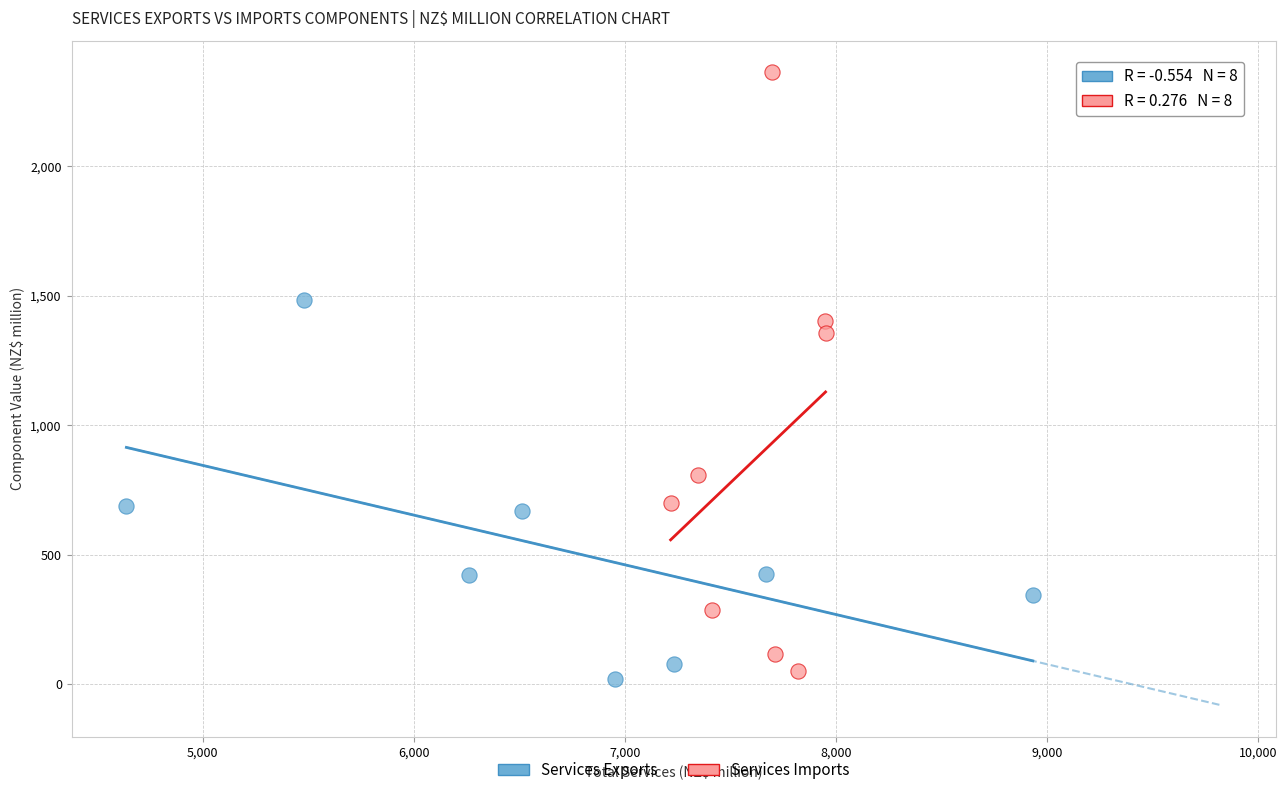

Which series contains the lowest Y value?

Services Exports